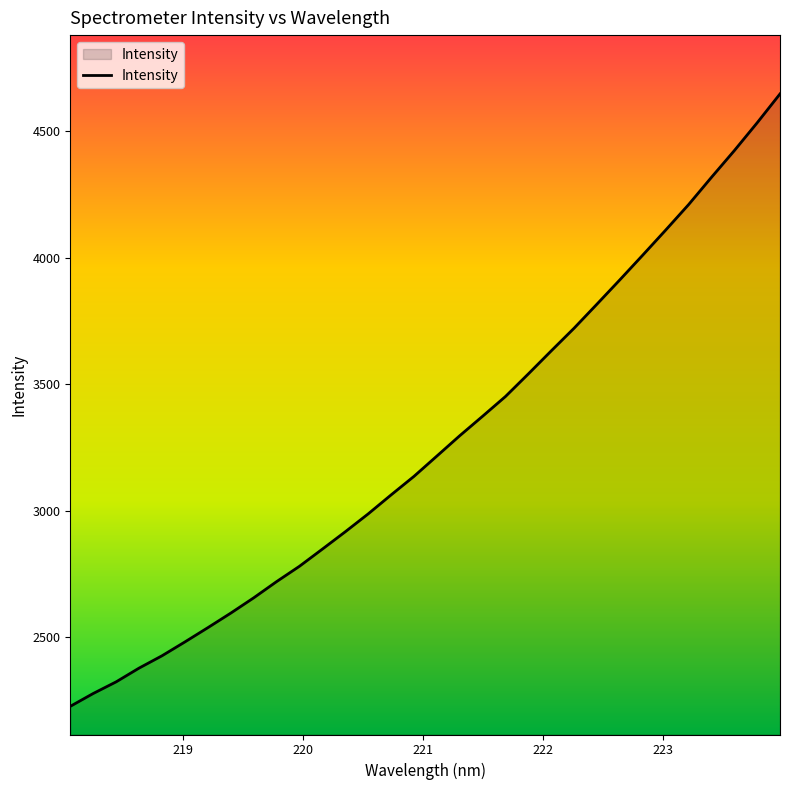

What is the difference between the maximum and minimum values?

2421.1